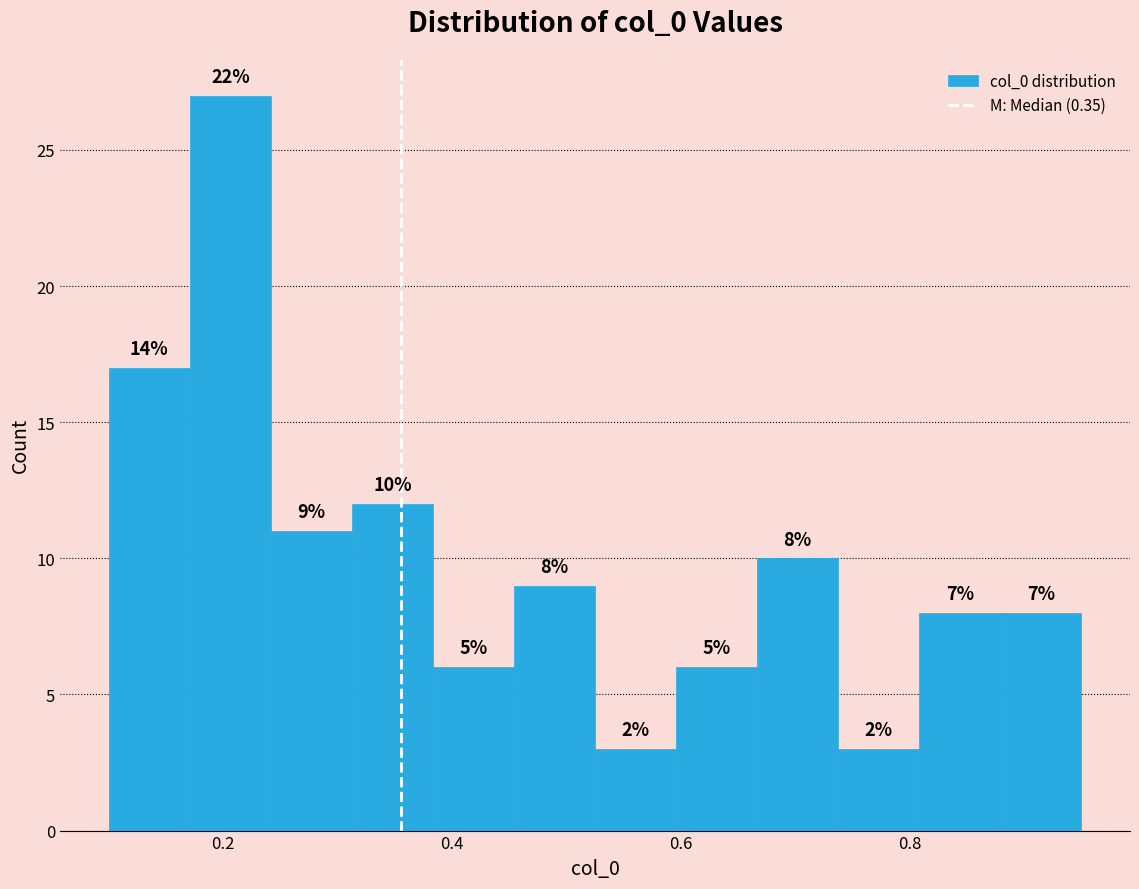

Around what value on the x-axis is the tallest bar? Give the approximate position of its centre, as read against the axis.

0.20